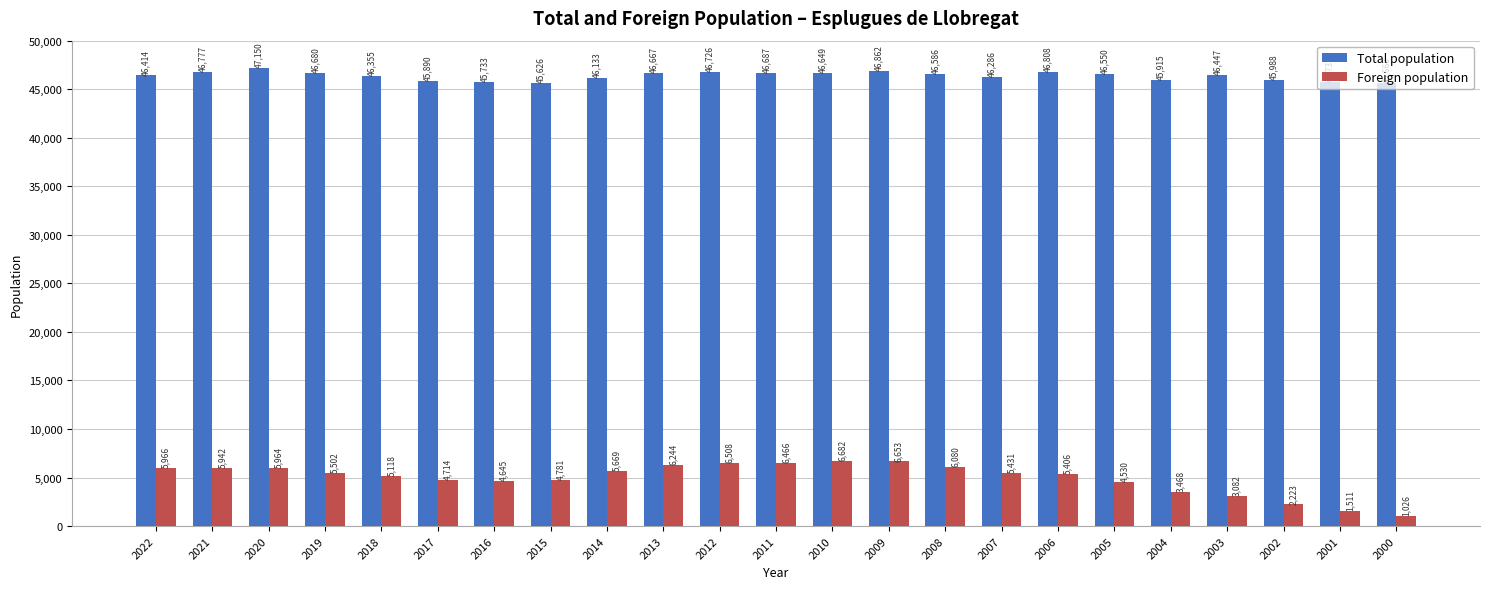

What is the total value across all series at 2002?

48211